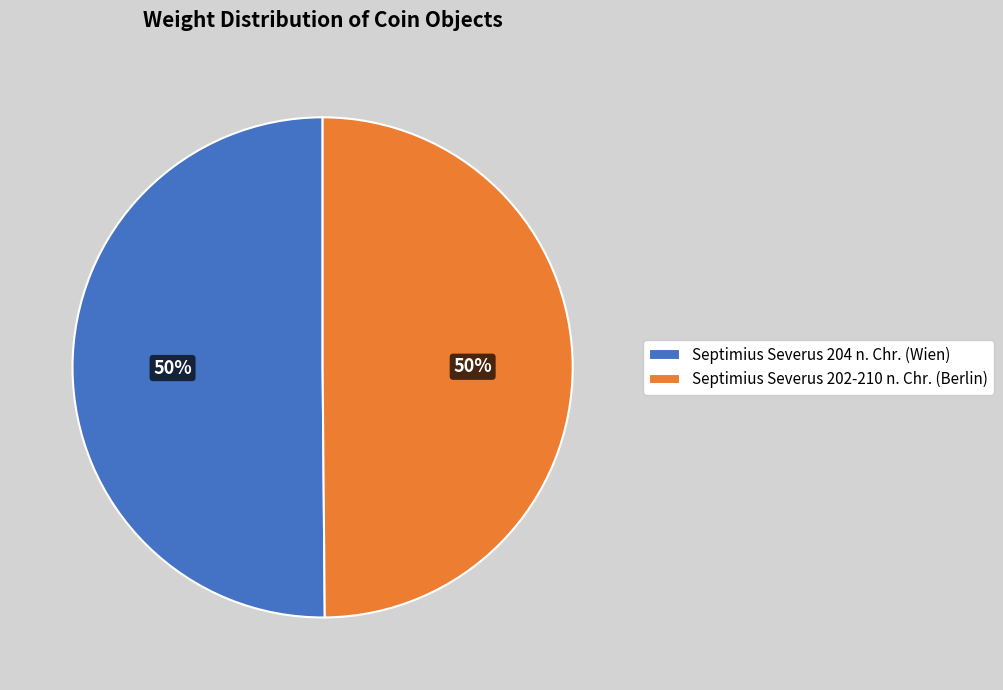

Do Septimius Severus 204 n. Chr. (Wien) and Septimius Severus 202-210 n. Chr. (Berlin) together represent more than half of the pie?

Yes